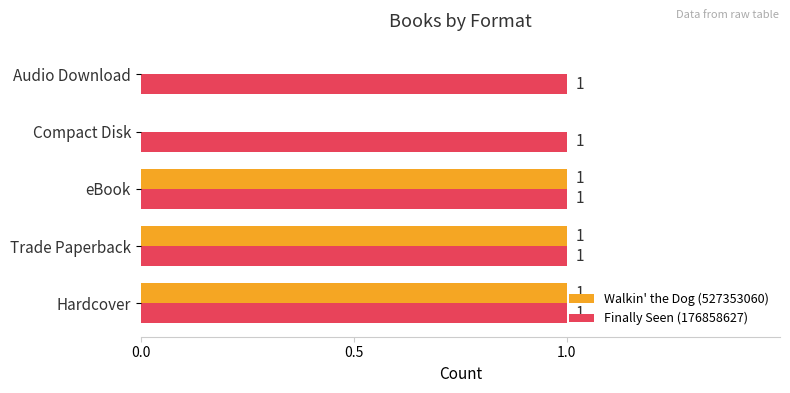

Which series changed the most between Hardcover and Compact Disk?

Walkin' the Dog (527353060)